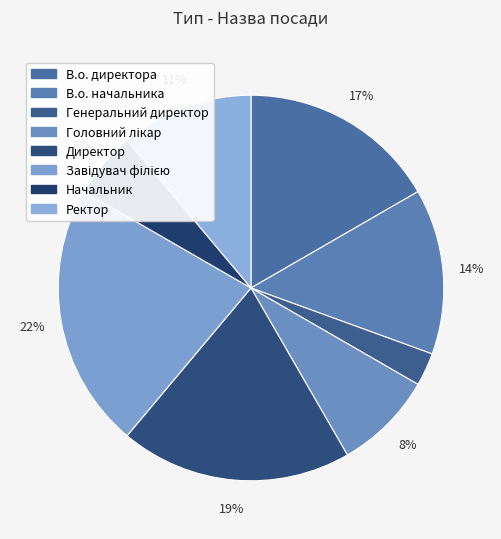

What percentage do Генеральний директор and Головний лікар together represent?

11.1%